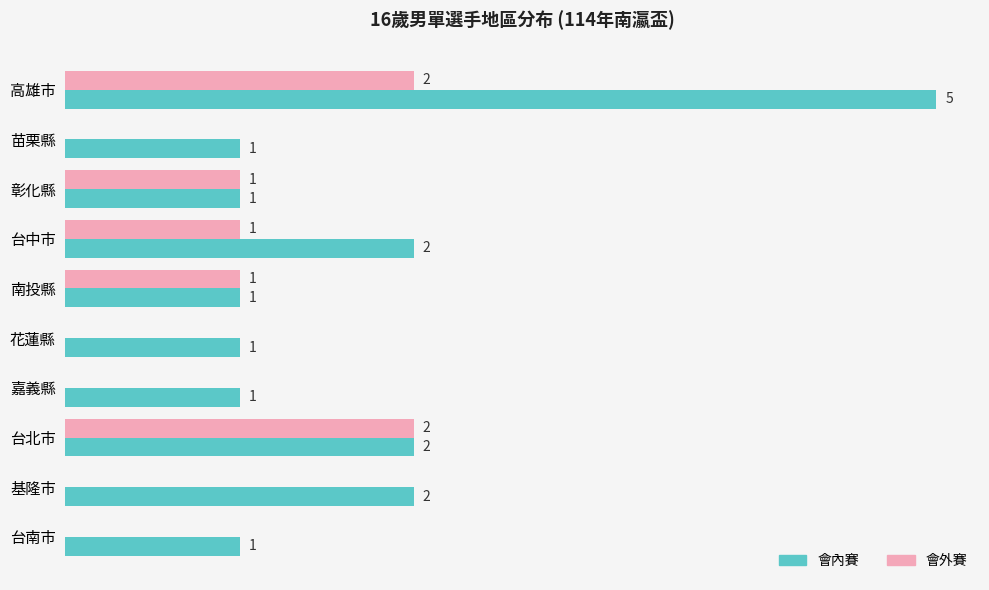

Is the value of 會外賽 at 台南市 greater than the value of 會內賽 at 花蓮縣?

No